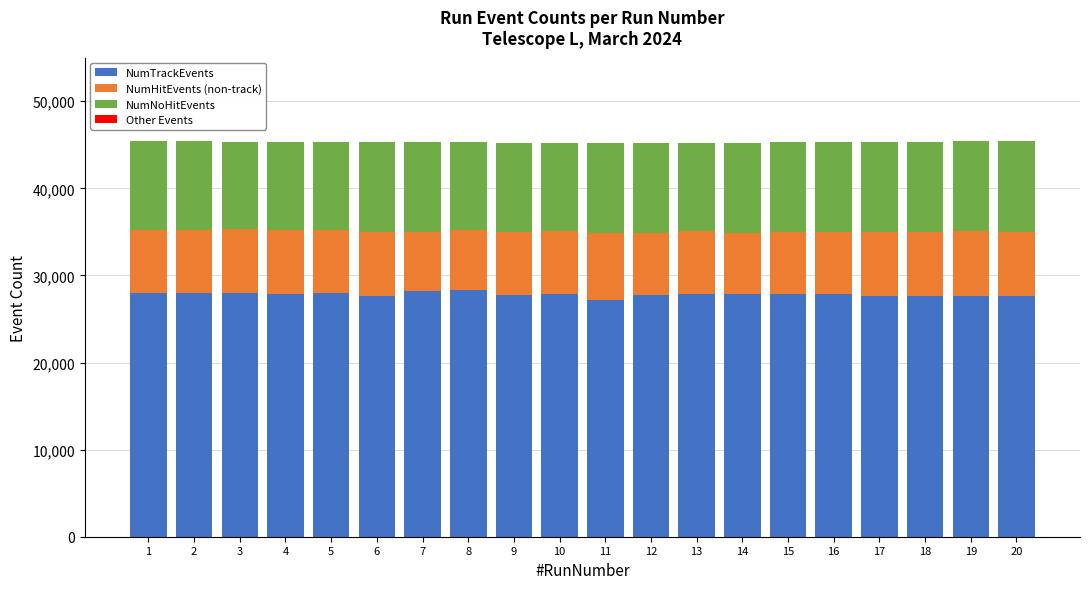

How many categories are shown in the chart?

20